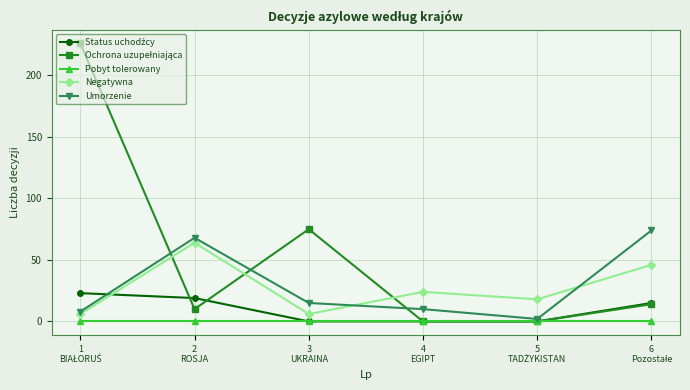

How many interior local peaks does the Negatywna series have?

2